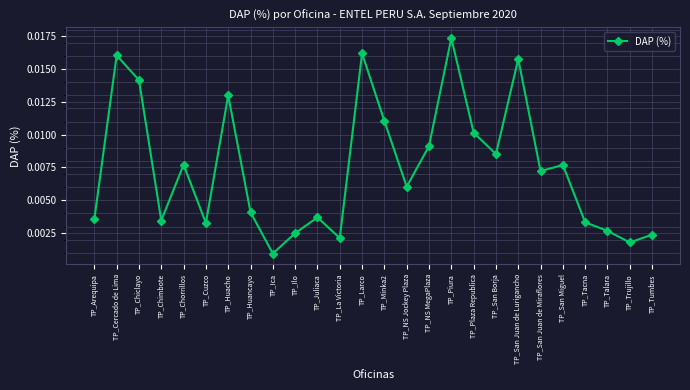

Does the chart have visible grid lines?

Yes